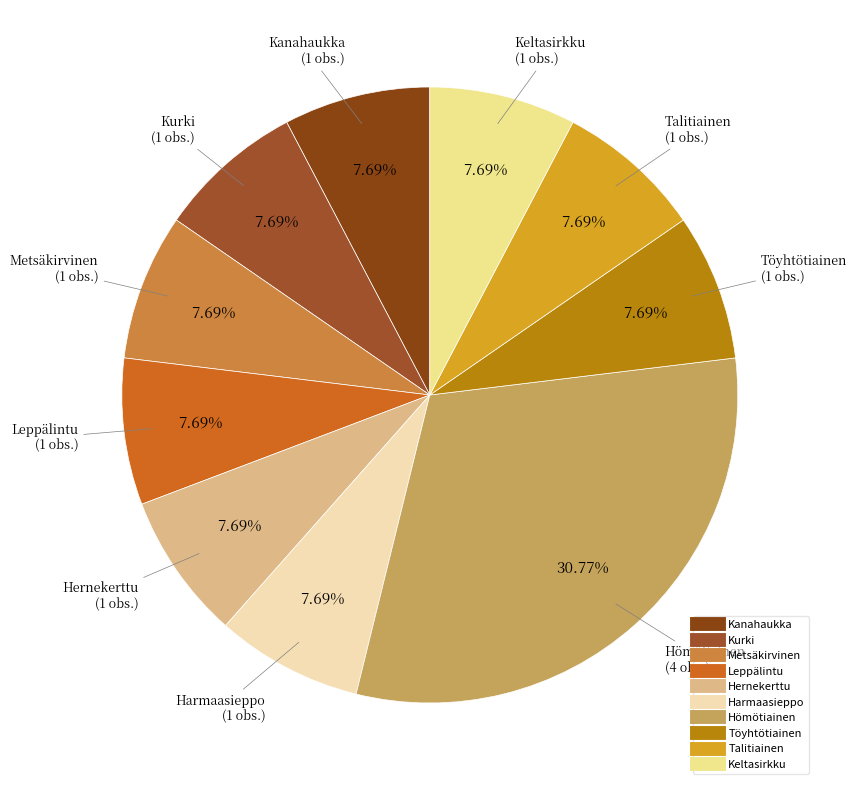

Combined, do Kanahaukka and Töyhtötiainen account for over 50%?

No